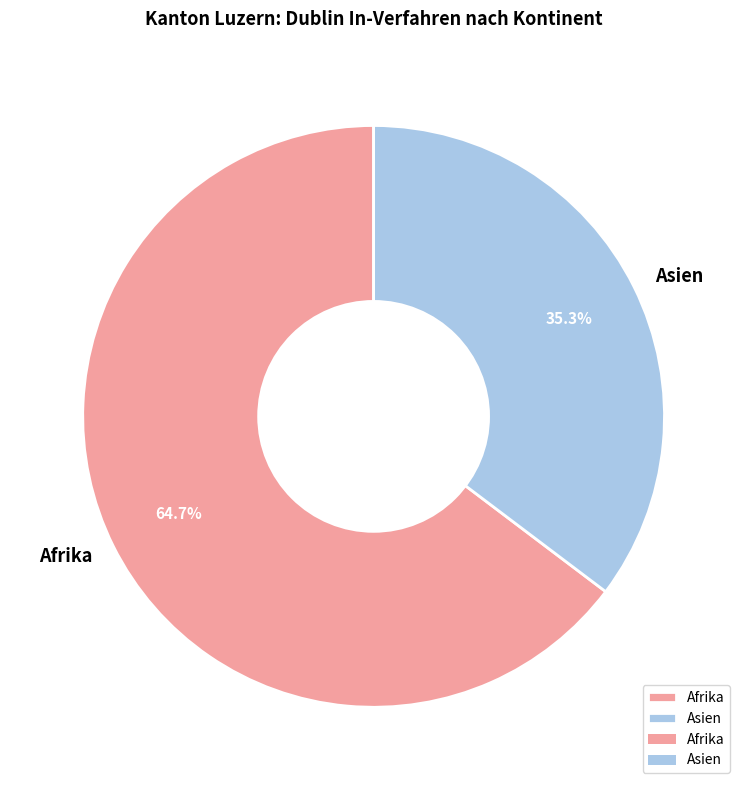

What portion of the pie excludes Afrika?

35.3%